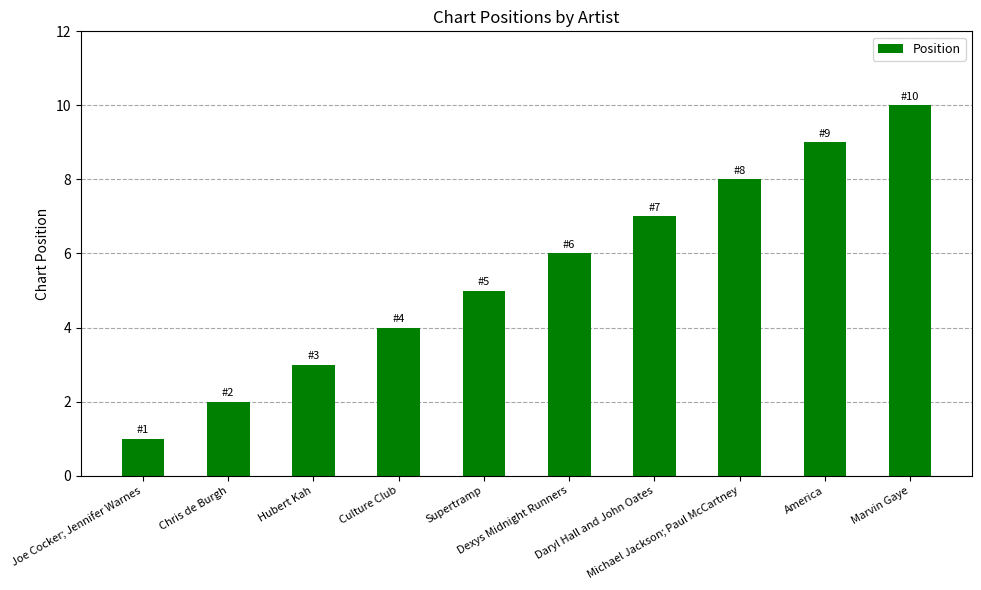

Is it true that the value at Culture Club is 2?

False